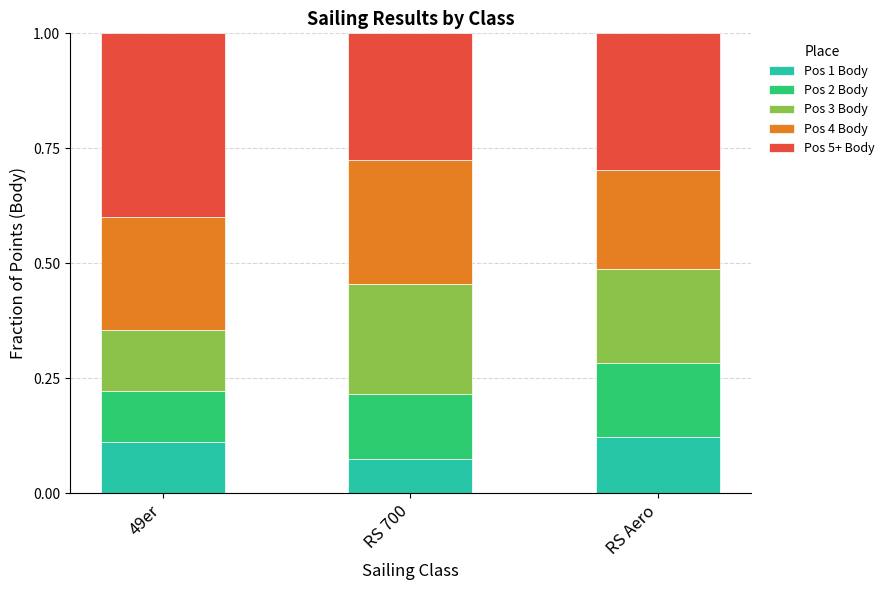

Which category has the lowest value in the Pos 1 Body series?

RS 700